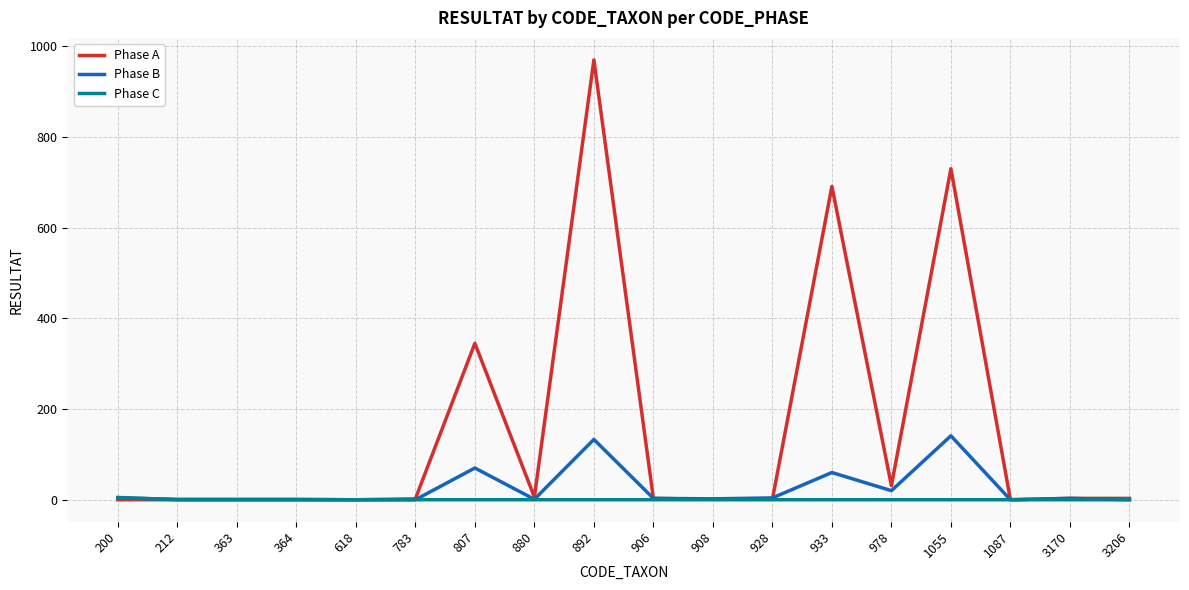

True or false: Phase C has a value of 1 at 364.

True